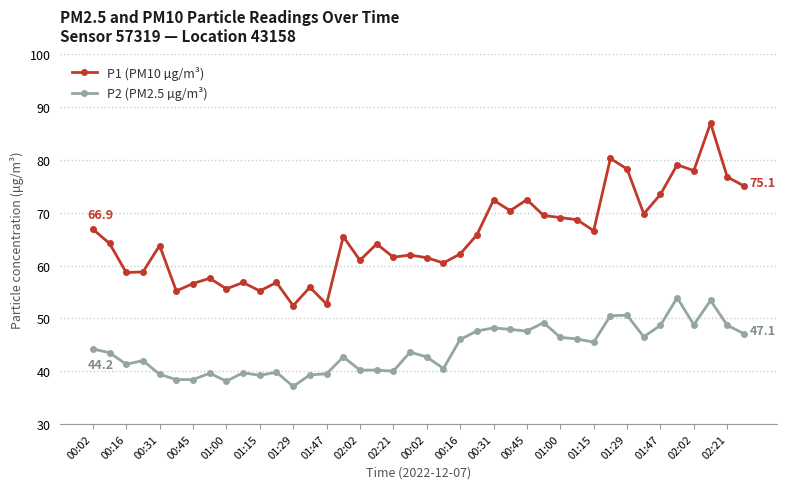

What is the maximum value for P2 (PM2.5 µg/m³)?

53.9